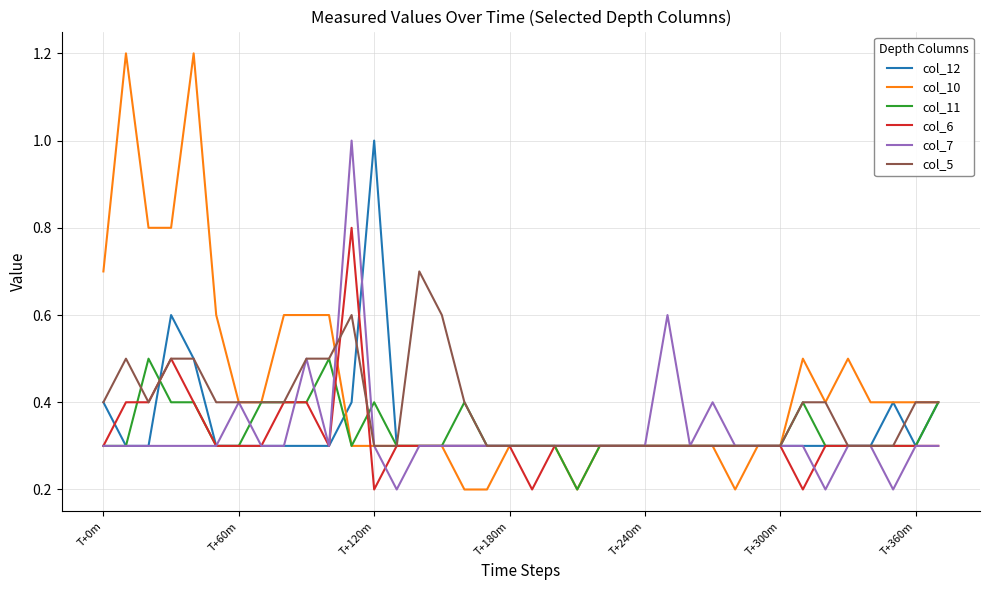

At how many categories does at least one series exceed 0?

38